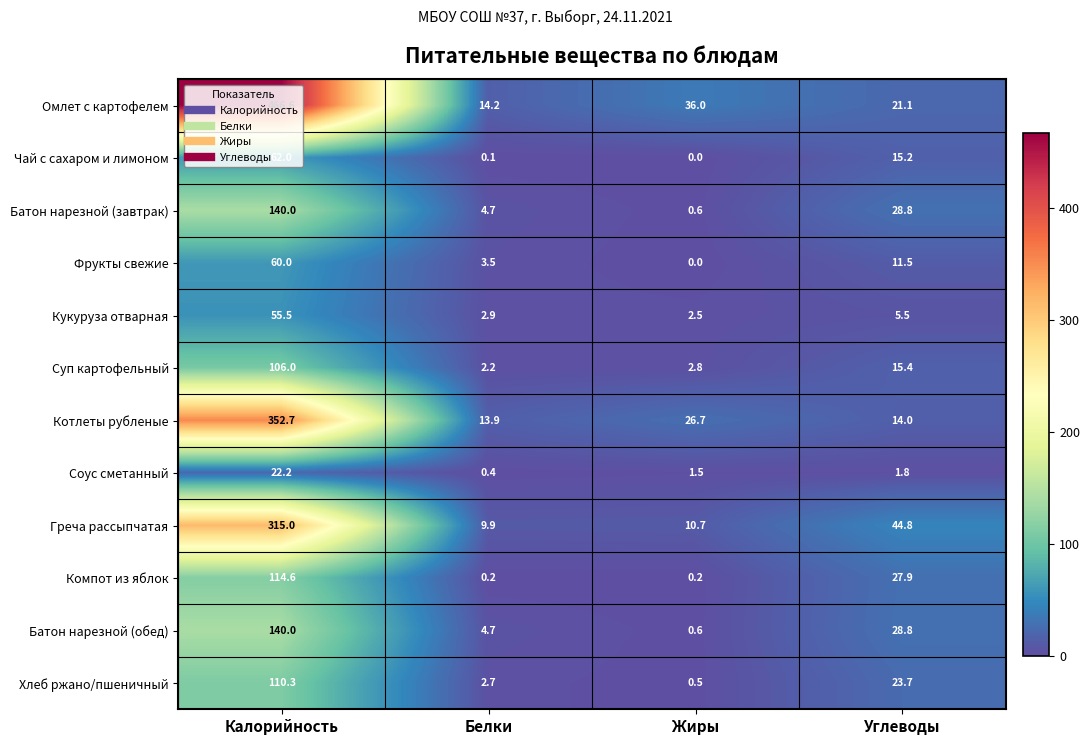

Which series has the largest total across all categories?

Омлет с картофелем